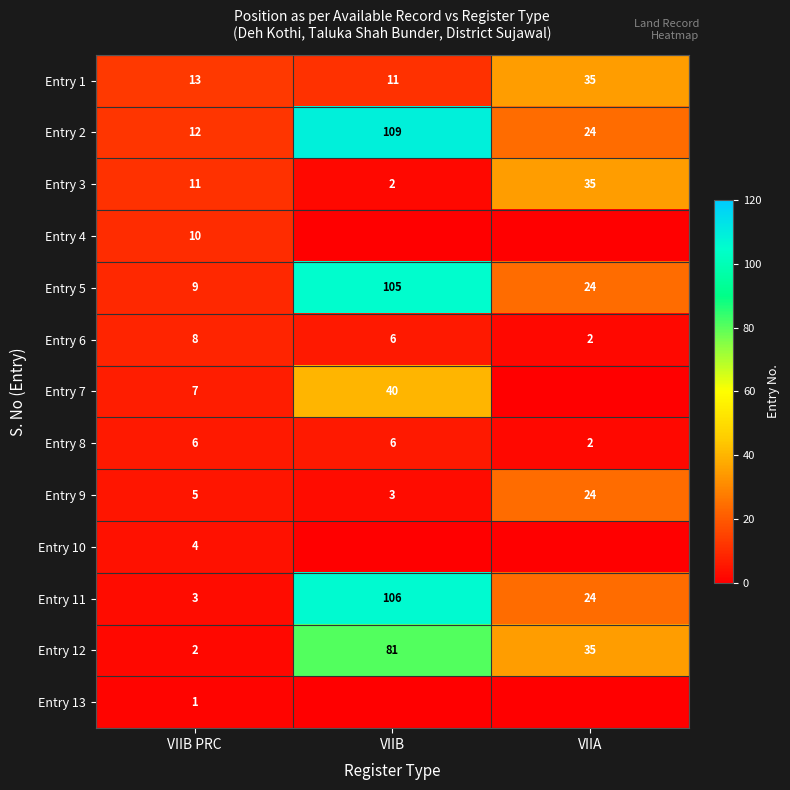

What is the difference between the second highest and minimum values in the Entry 1 series?

2